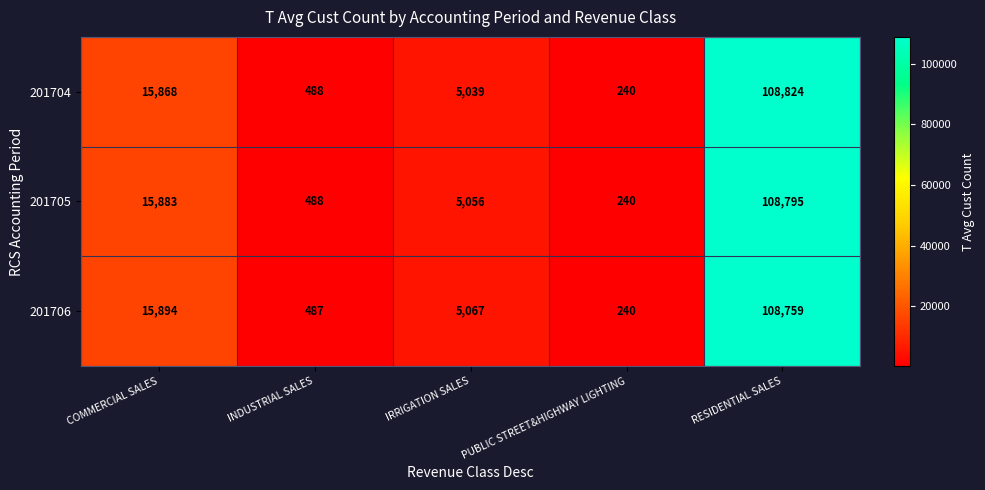

What is the difference between the second highest and second lowest values in the 201705 series?

15395